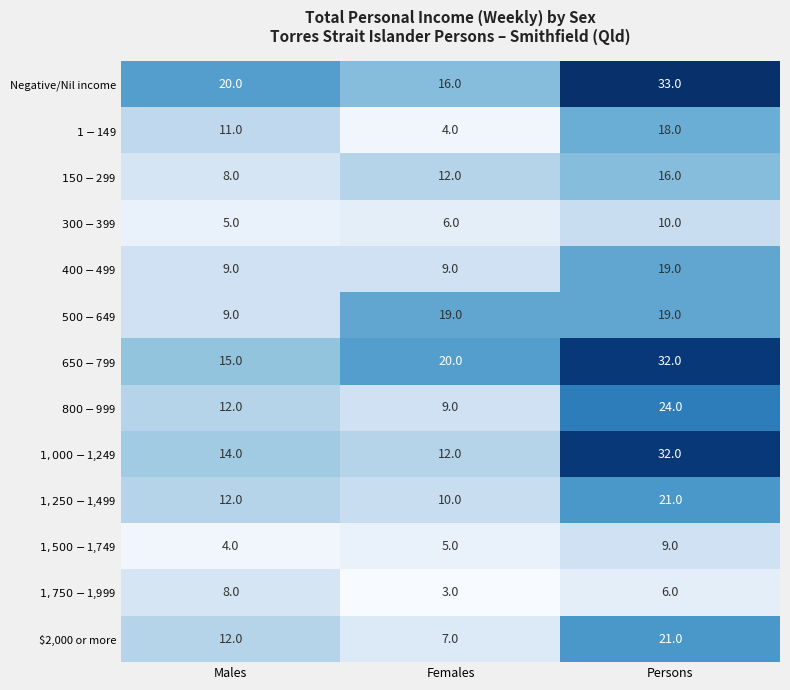

What is the average value of the Negative/Nil income series?

23